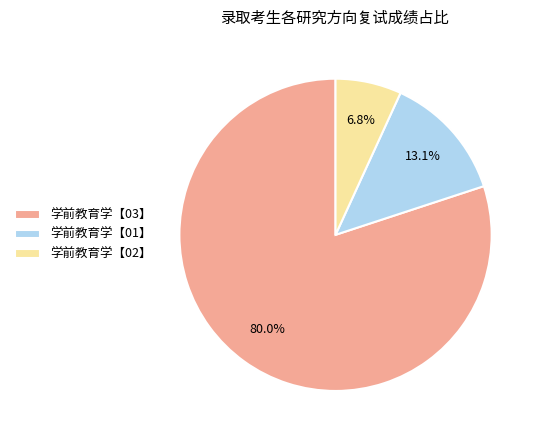

What percentage is NOT represented by 学前教育学【01】?

86.9%